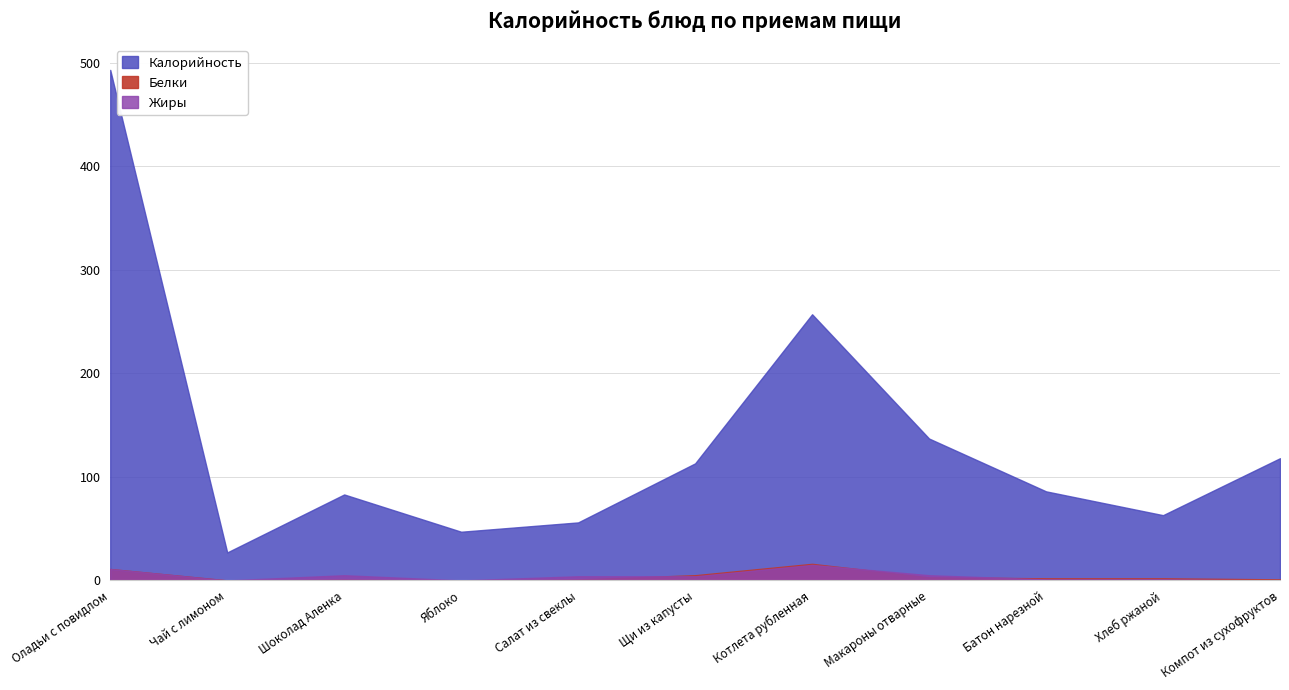

Where does the Белки series first go above 2?

Оладьи с повидлом